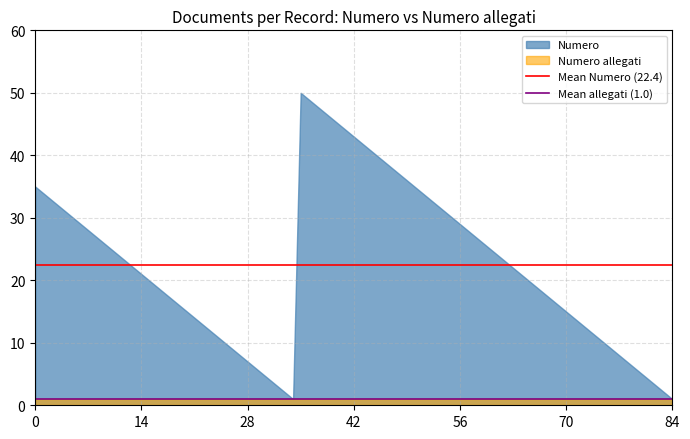

Which series has the largest total across all categories?

Numero